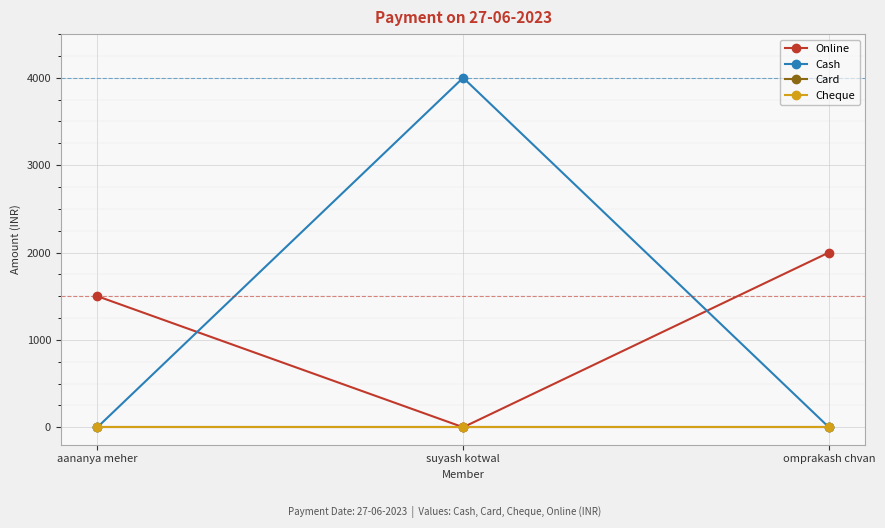

What is the difference between the highest and lowest values at suyash kotwal?

4000